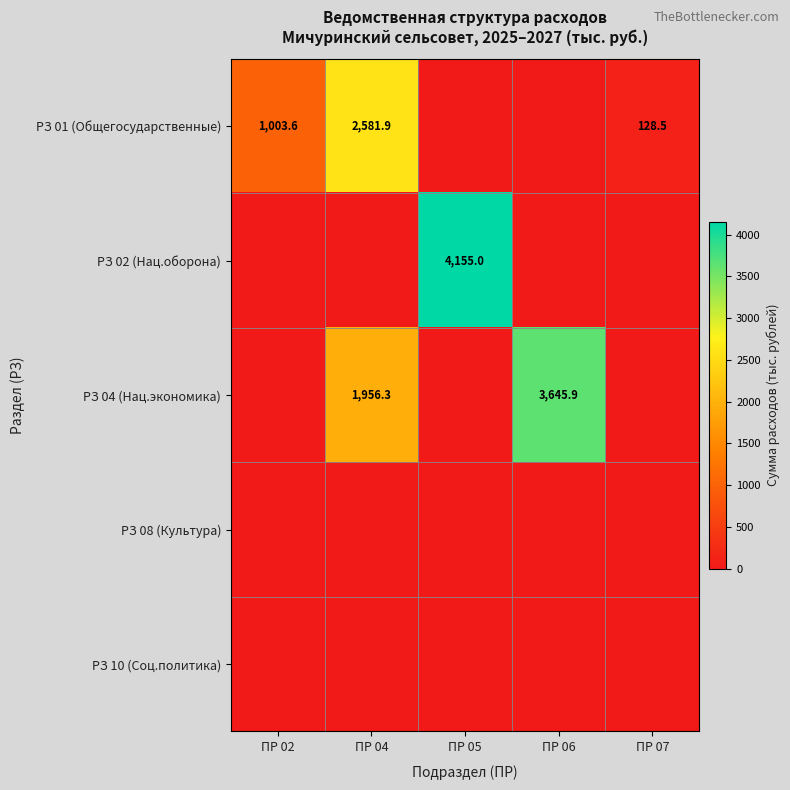

Which series changed the most between ПР 04 and ПР 06?

РЗ 01 (Общегосударственные)